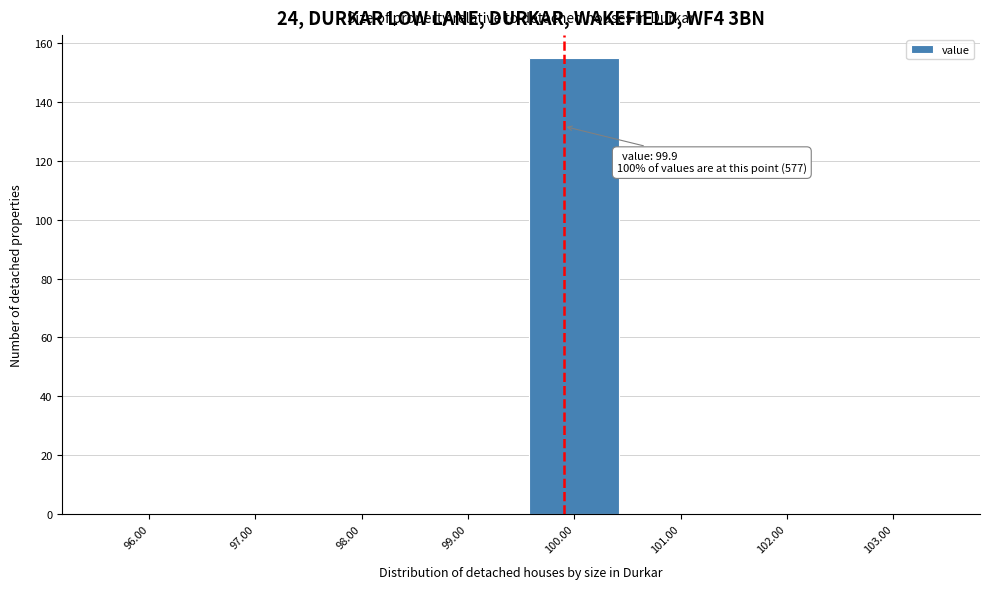

Over which range of the x-axis is the bar tallest?

99.5 to 100.5